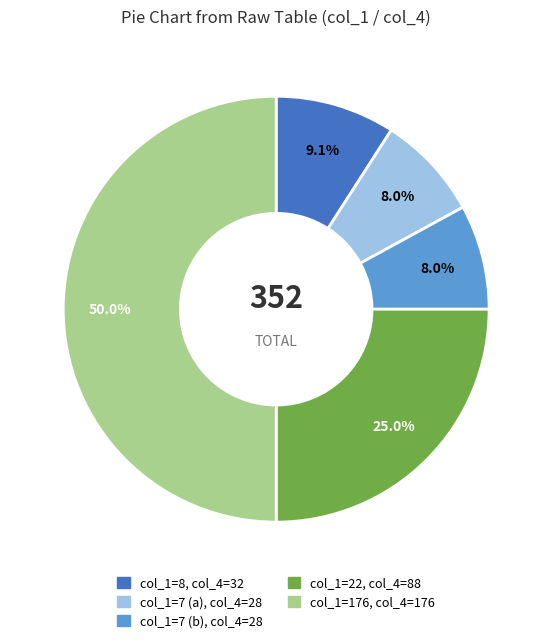

To the nearest percent, what is the average slice percentage?

20%